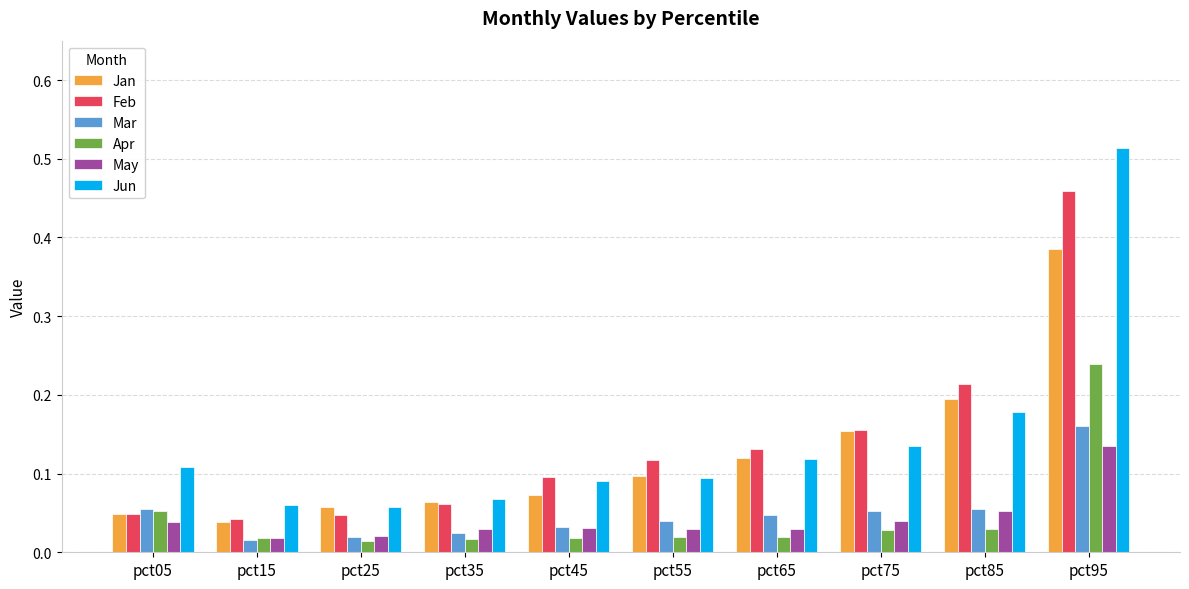

How many Jan values are between 0 and 1?

10